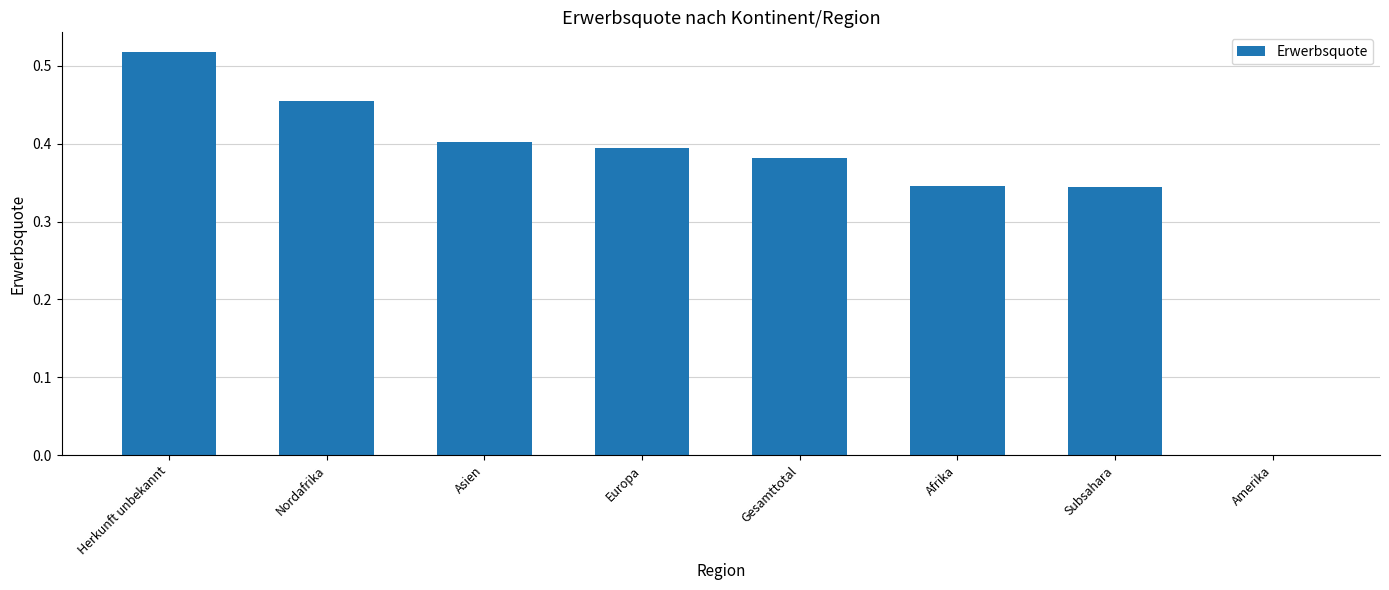

What is the change in value from Gesamttotal to Amerika?

-0.4